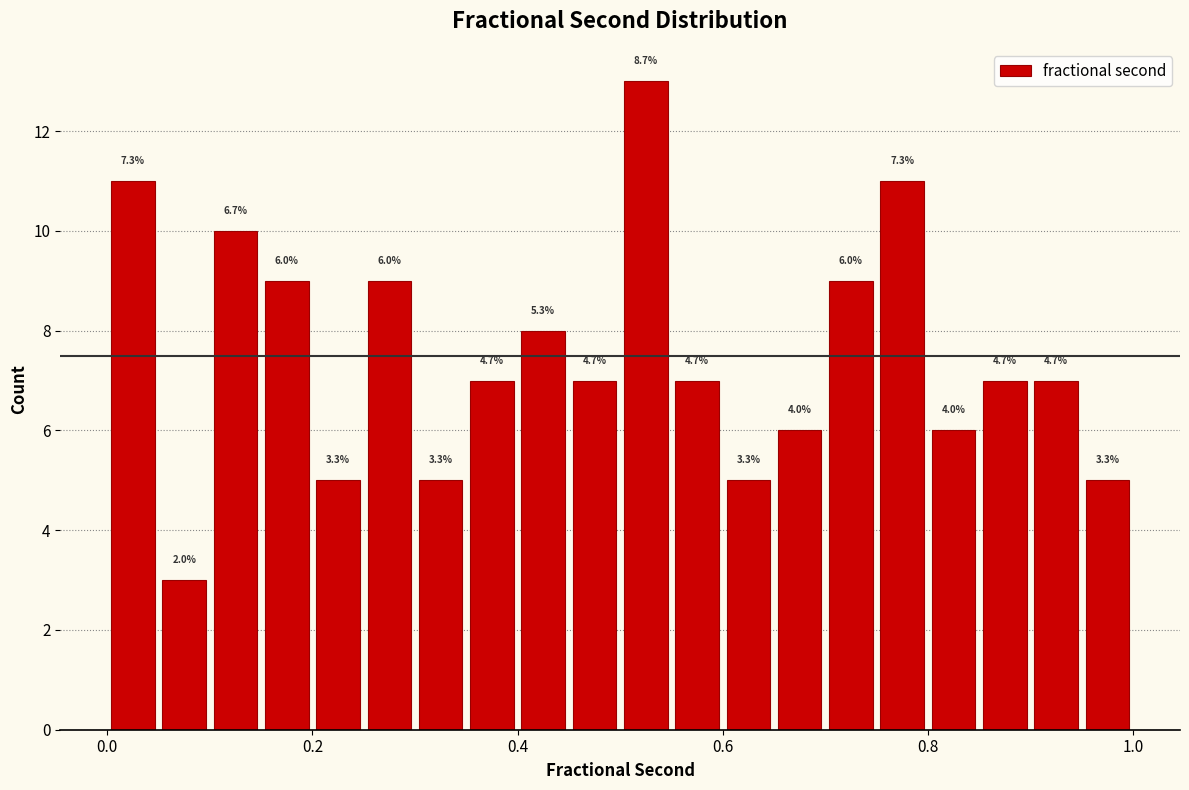

Read against the x-axis, roughly where is the centre of the tallest bar?

0.52